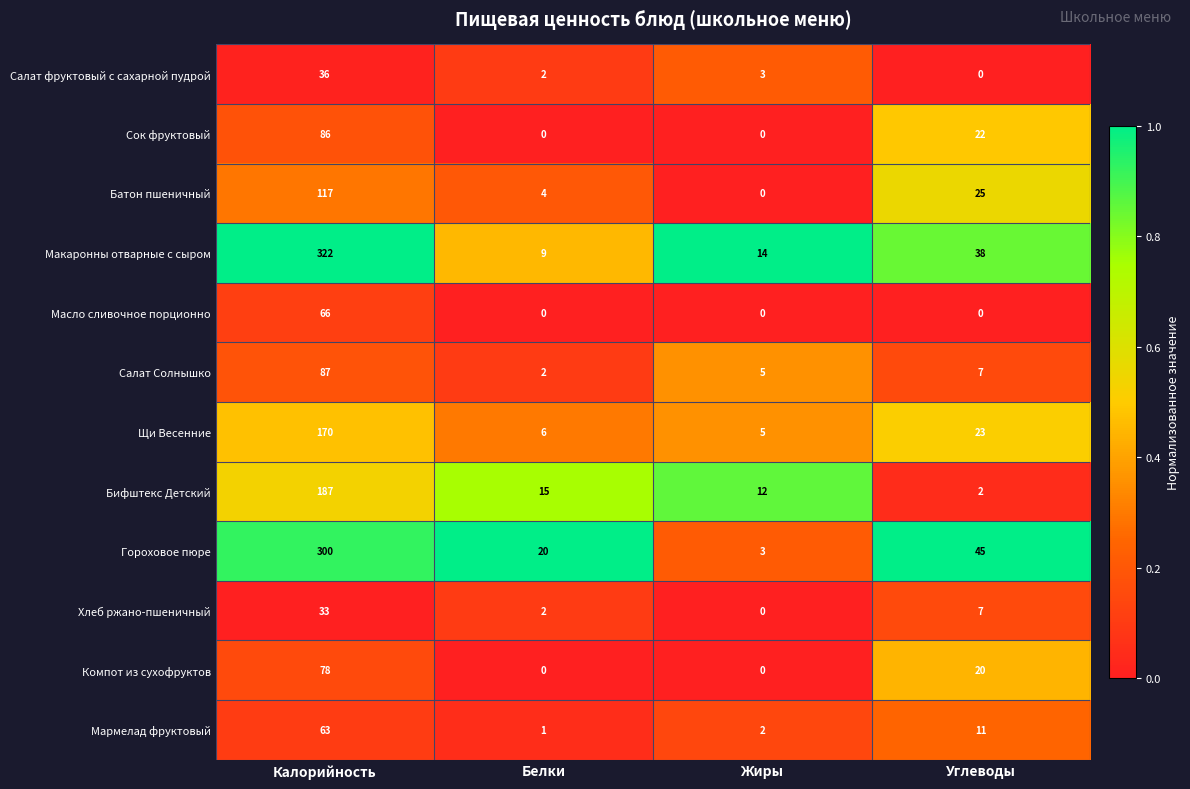

Which category has the highest value across all series?

Калорийность